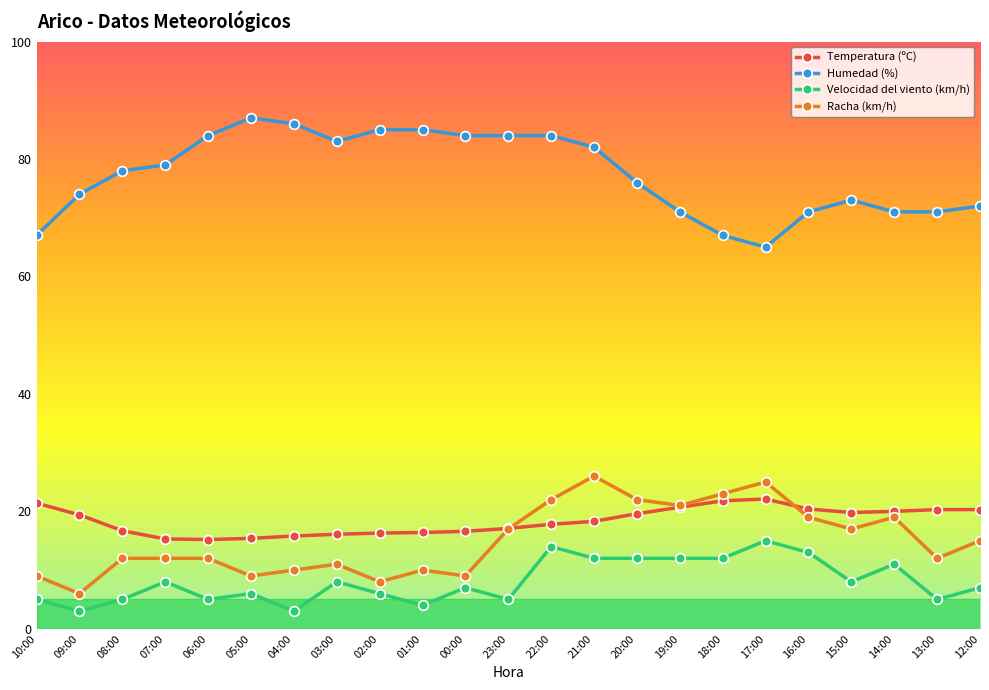

The Temperatura (ºC) series shows 19.4 at 09:00. True or false?

True